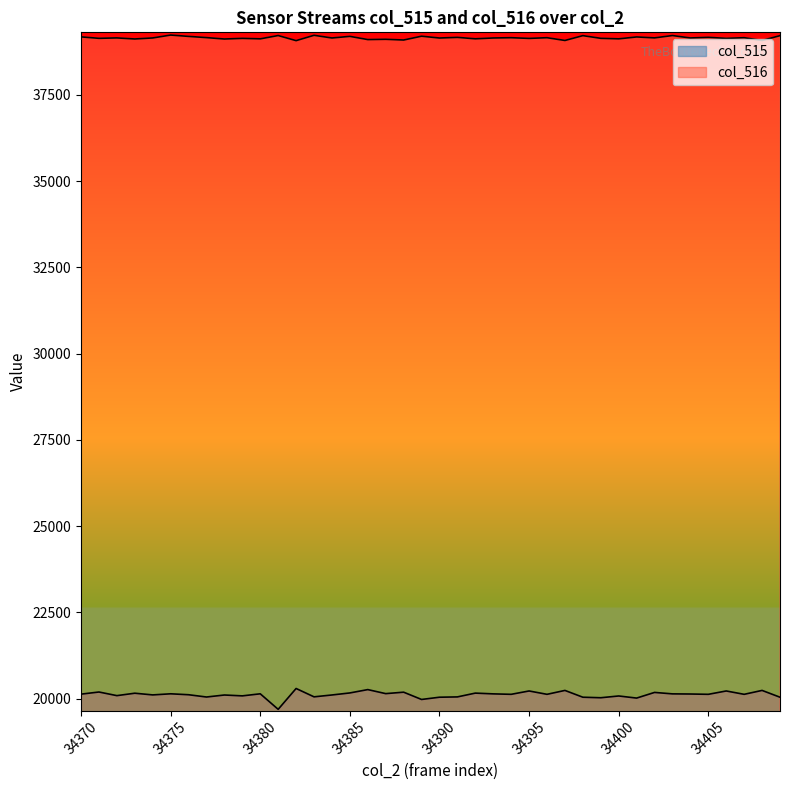

Which series changed the most between 34386 and 34393?

col_515